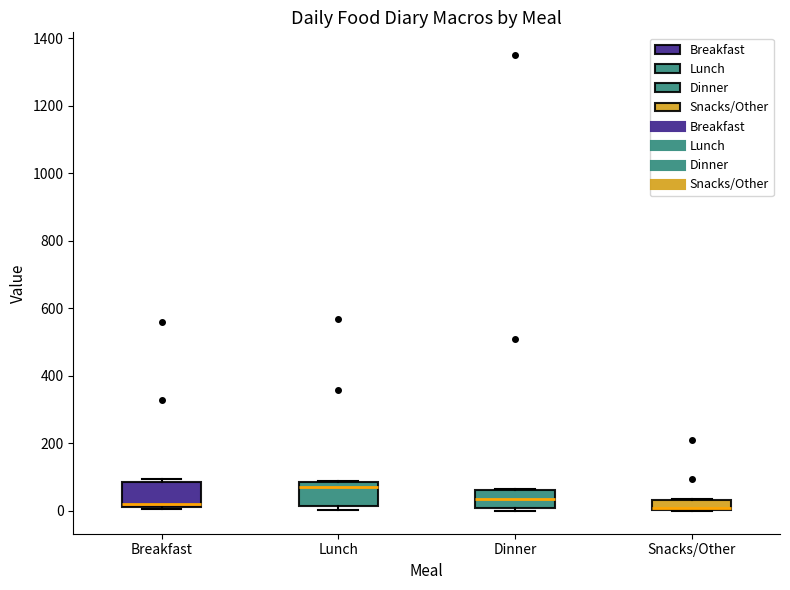

Where is the lower edge of the box for Breakfast on the y-axis? The values are not printed on the chart, so give them approximately, as read against the axis.

20